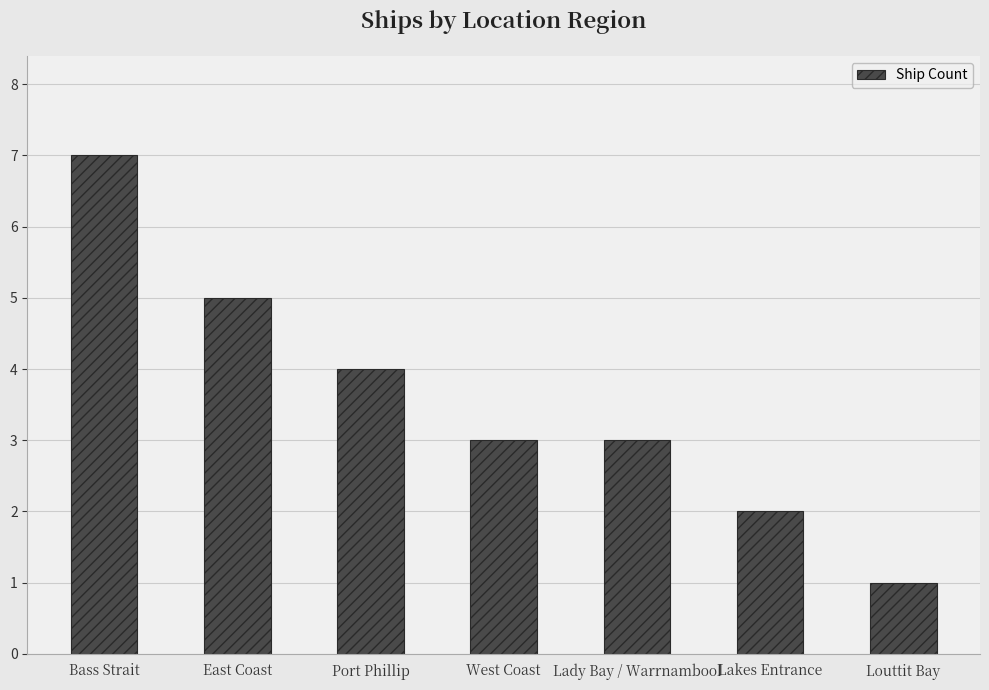

Is it true that the value at West Coast is 3?

True